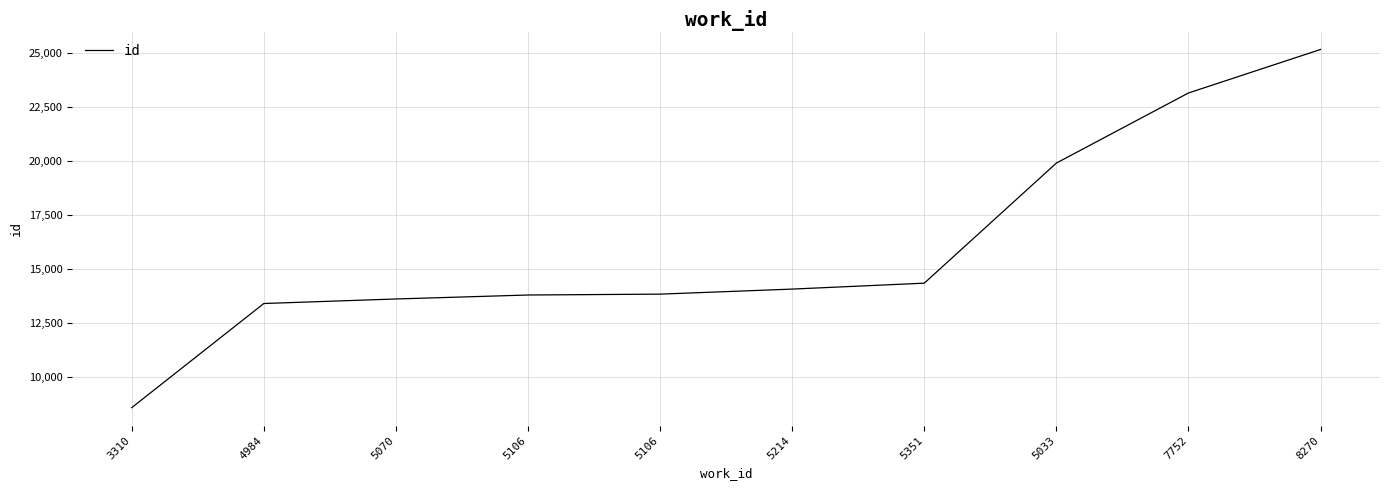

Reading right to left, list all the values displayed in this chart.

25165	23150	19903	14341	14067	13833	13793	13609	13399	8576